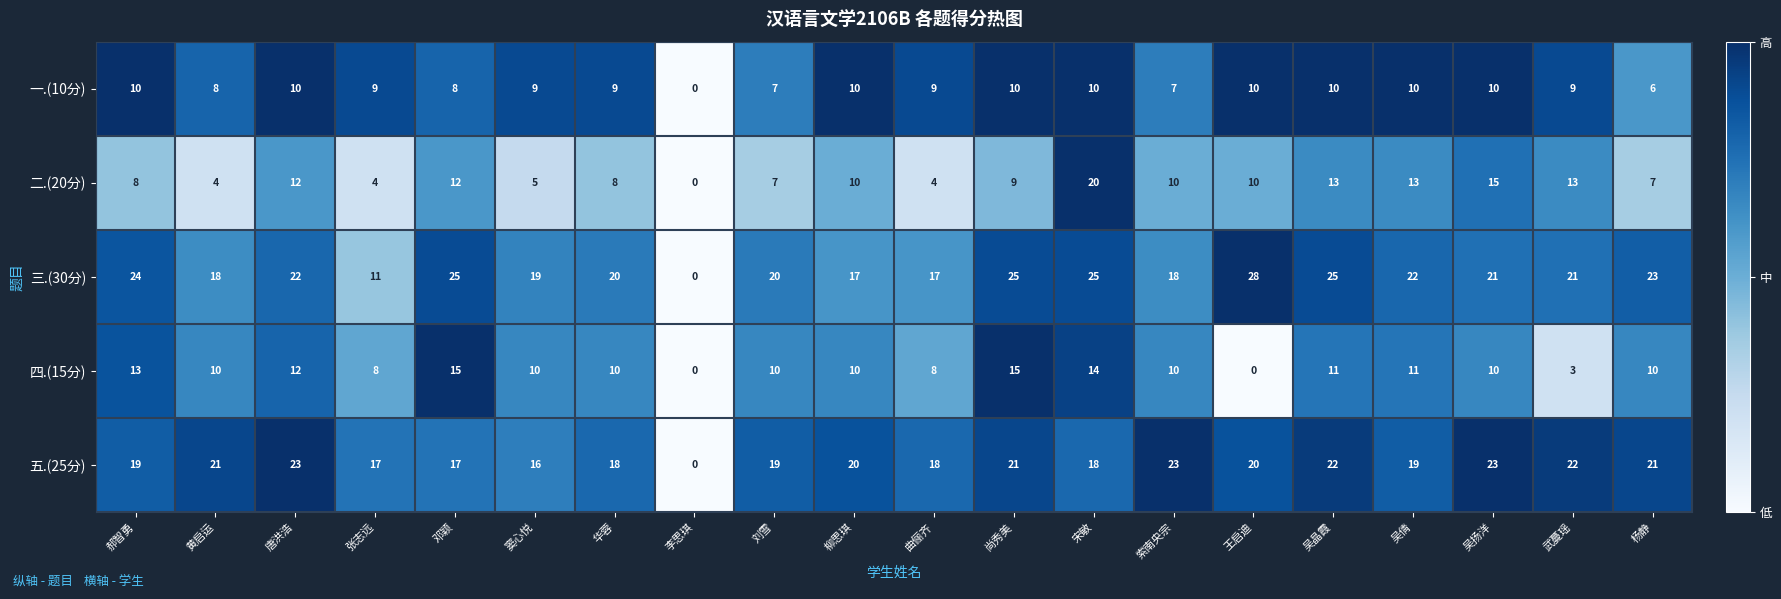

Between 郝智勇 and 吴晶霞, which series saw the biggest shift?

二.(20分)